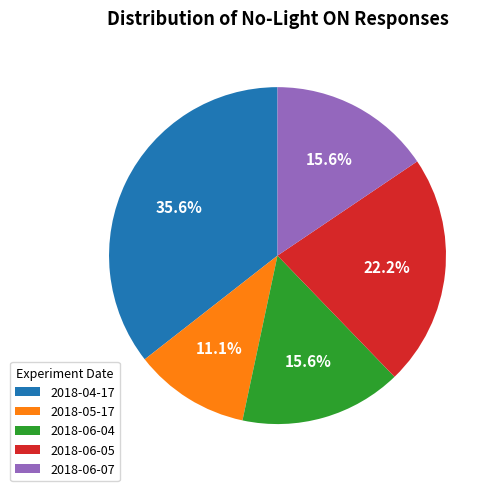

Which has a higher value, 2018-04-17 or 2018-06-05?

2018-04-17